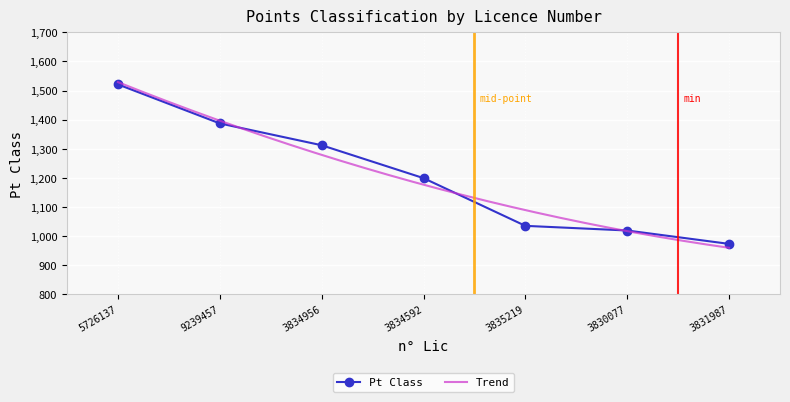

True or false: the data shows 1019 at 3830077.

True